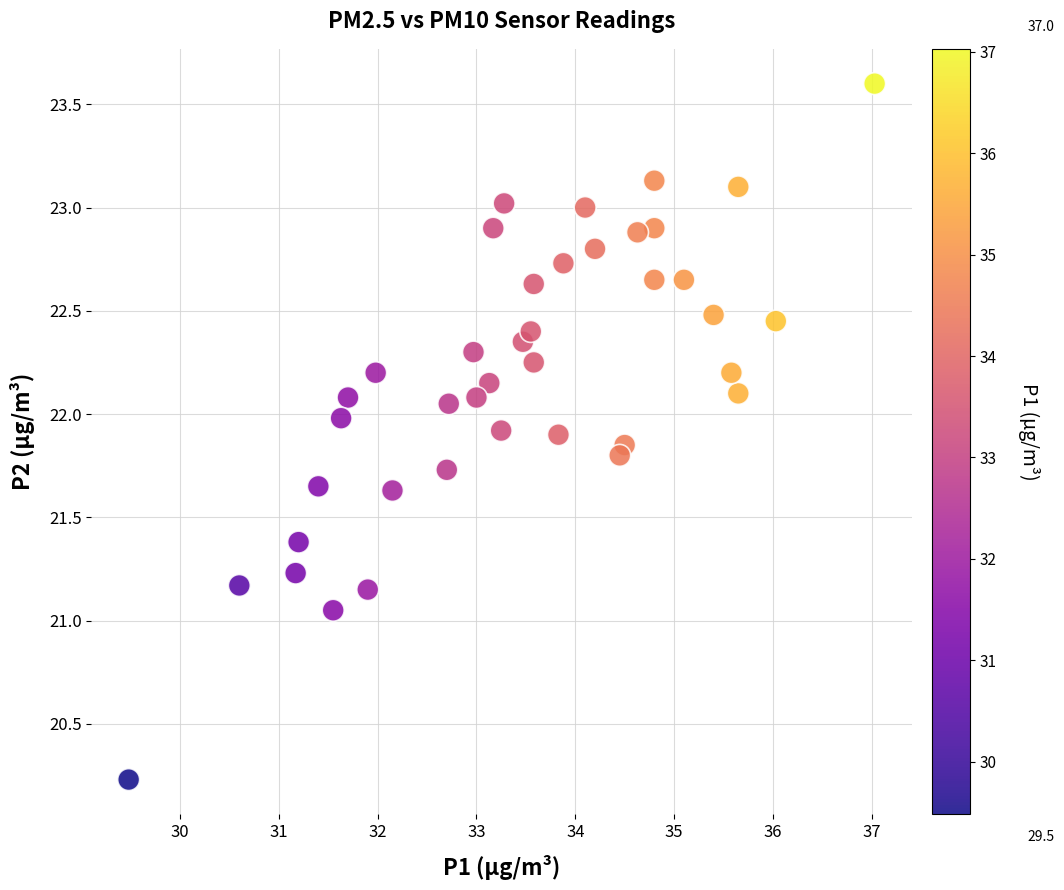

What is the range of X values (max minus min)?

7.6